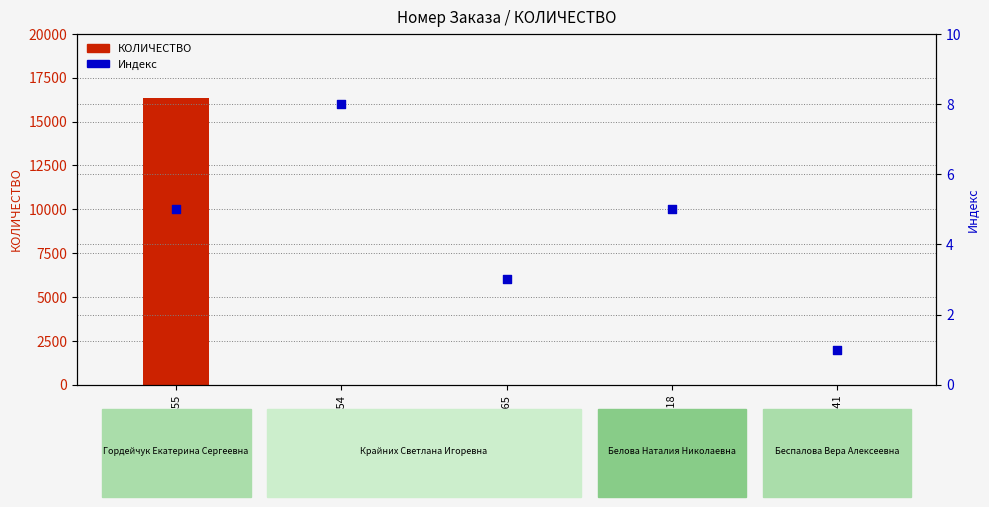

Which series contains the highest Y value?

КОЛИЧЕСТВО